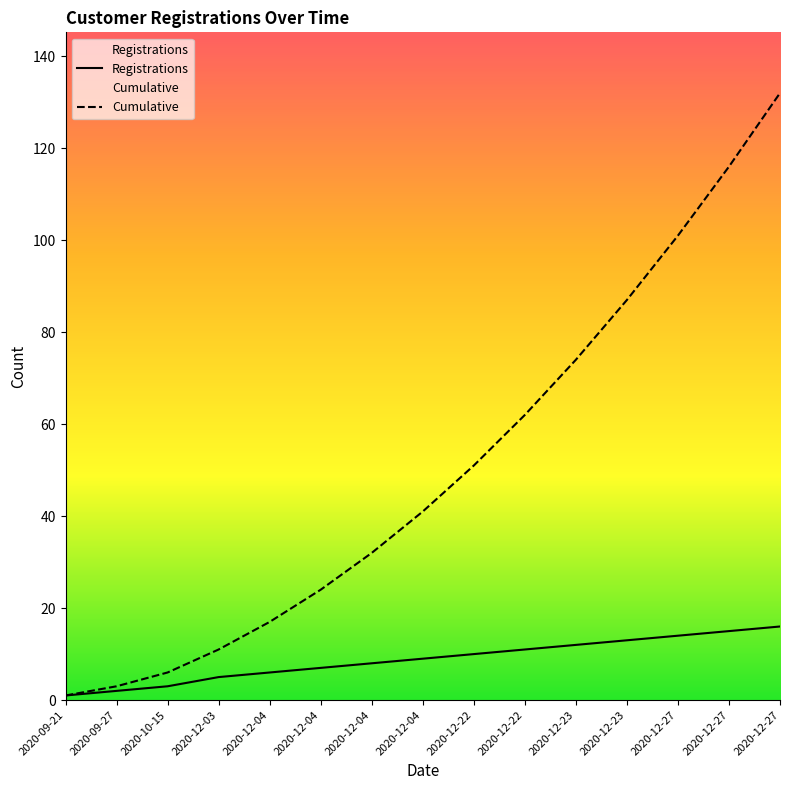

Rank the series by their maximum value, from lowest to highest.

Registrations, Cumulative